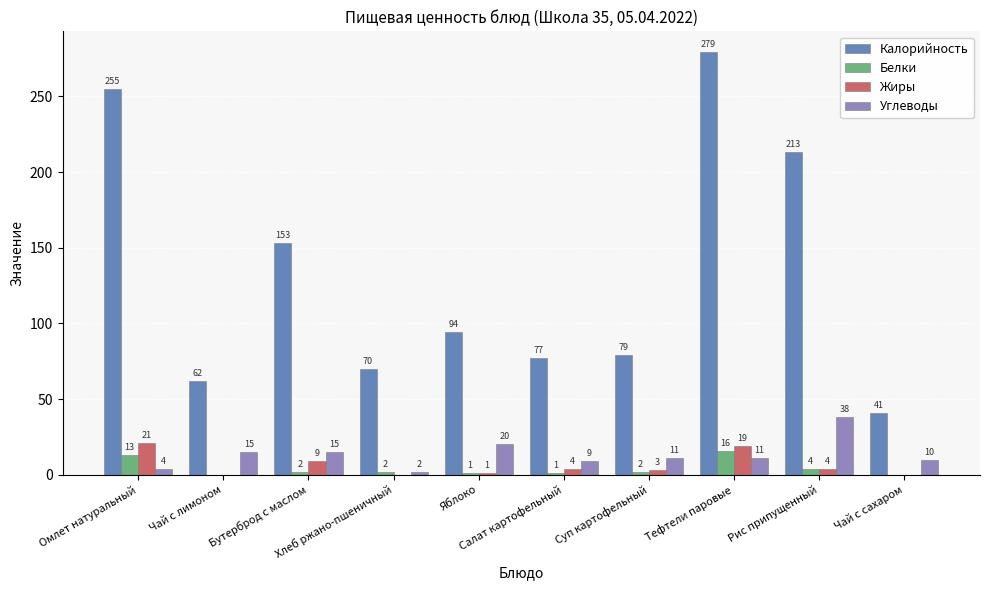

What is the difference between the Углеводы values at Чай с сахаром and Суп картофельный?

1.0